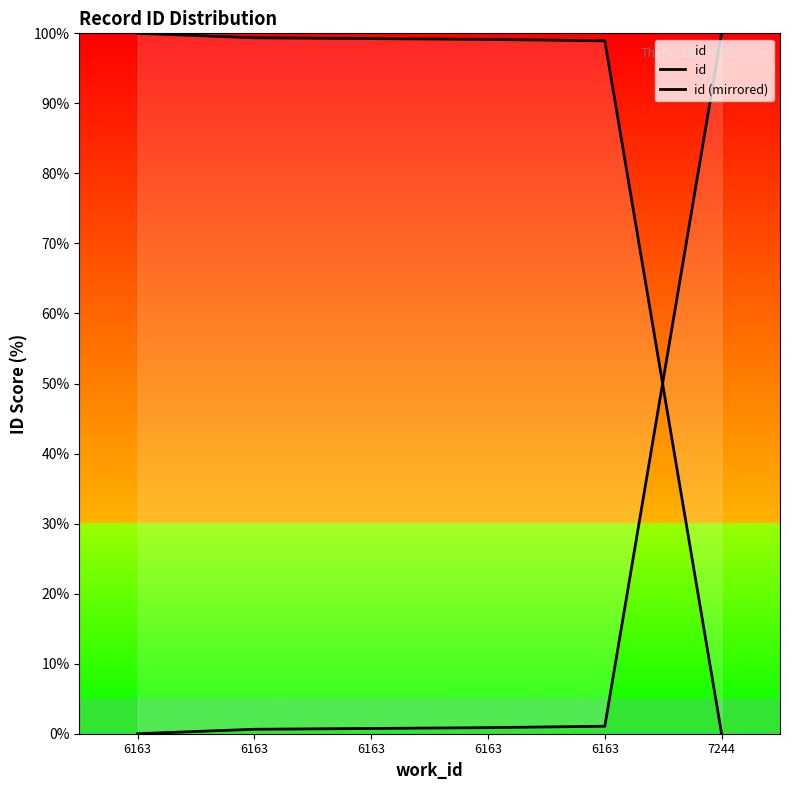

Which series has the largest total across all categories?

id (mirrored)